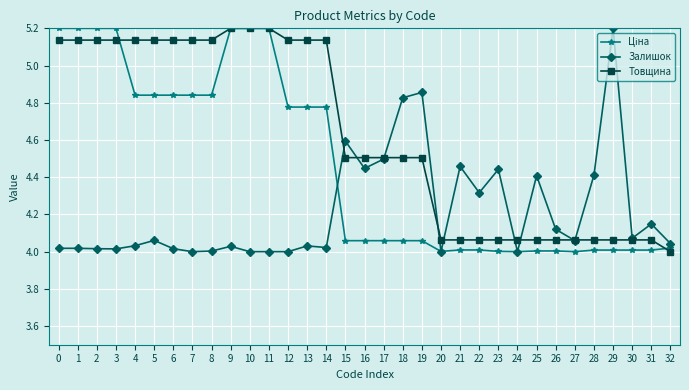

The Залишок series shows 1.7 at 16. True or false?

False